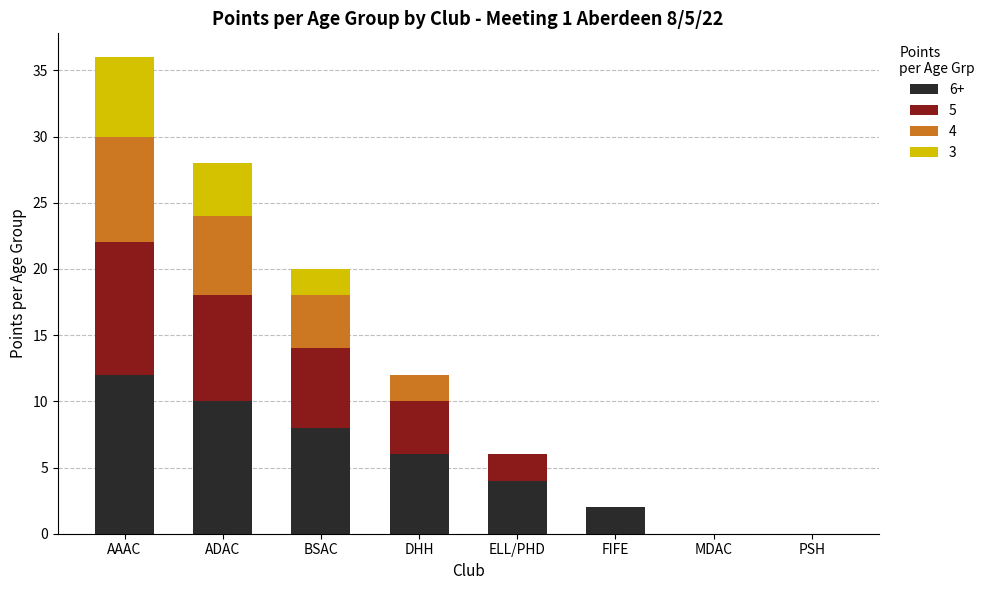

Which category has the highest value in the 6+ series?

AAAC